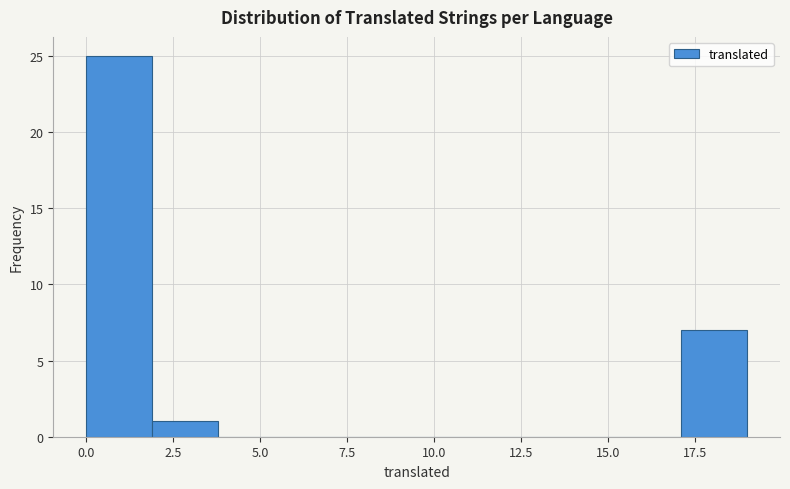

Read against the x-axis, roughly where is the centre of the tallest bar?

1.0